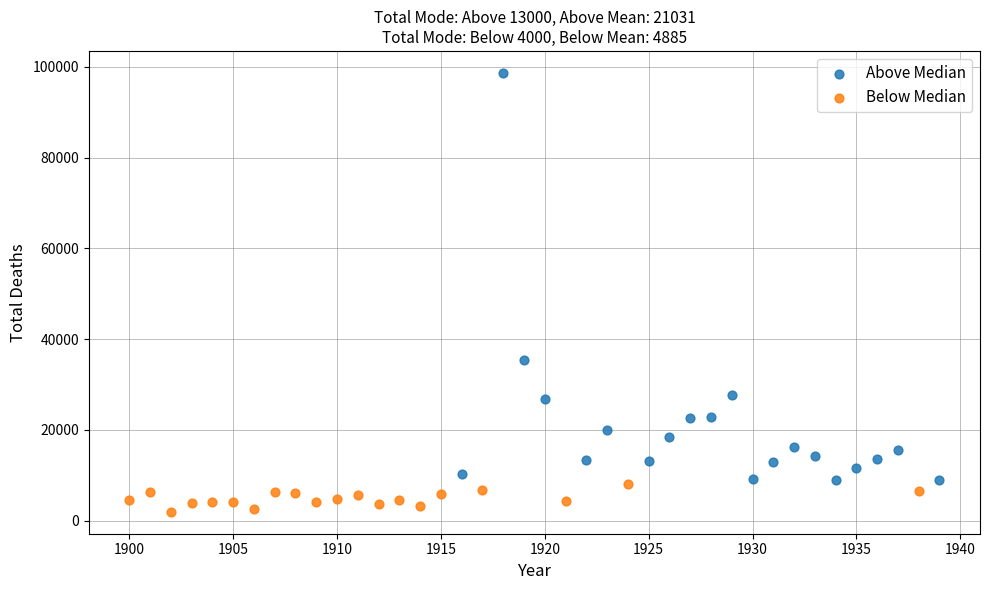

Which series reaches the maximum Y coordinate?

Above Median